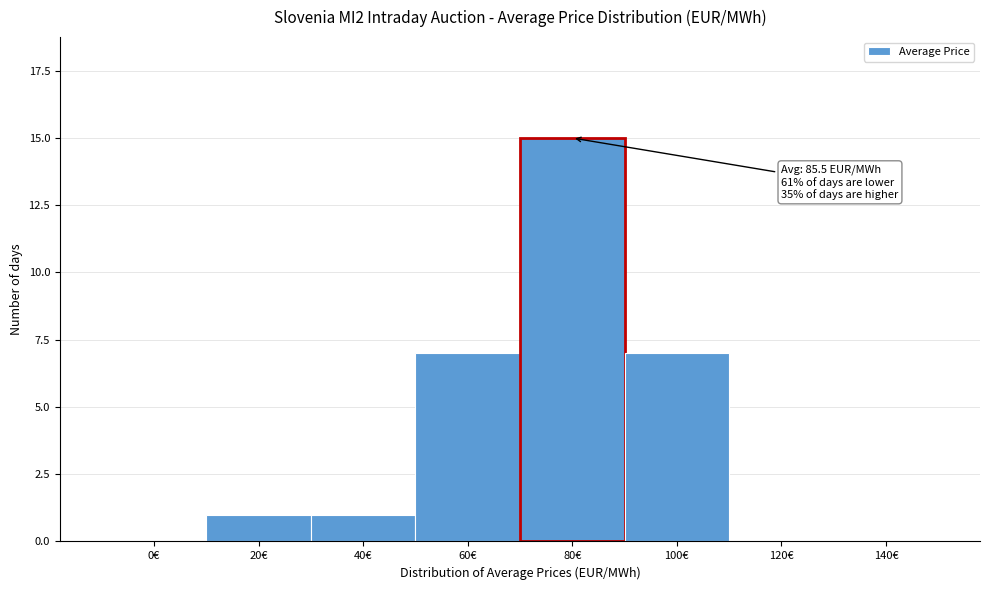

Reading left to right, extract all data points from this chart.

0€=0	20€=1	40€=1	60€=7	80€=15	100€=7	120€=0	140€=0